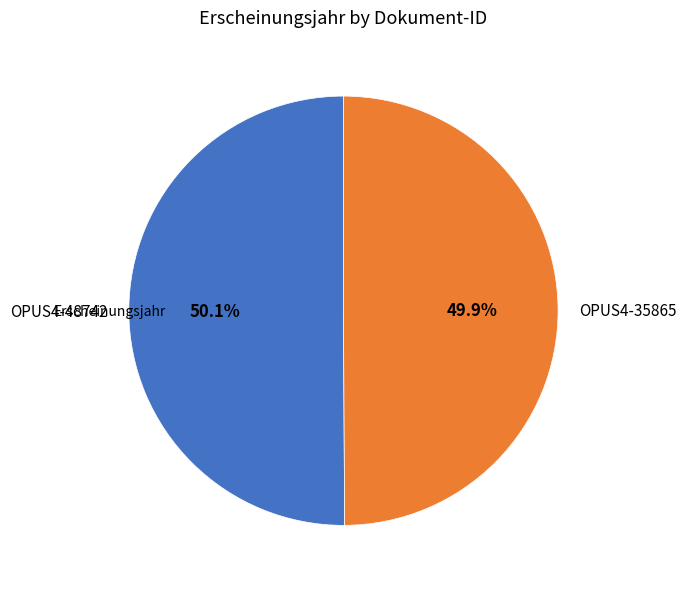

To the nearest percent, what portion does OPUS4-48742 represent?

50%